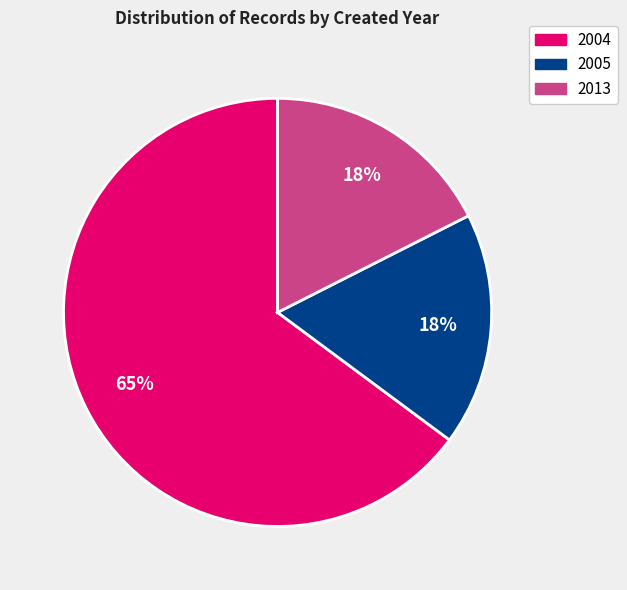

Which category has the biggest portion of the pie?

2004